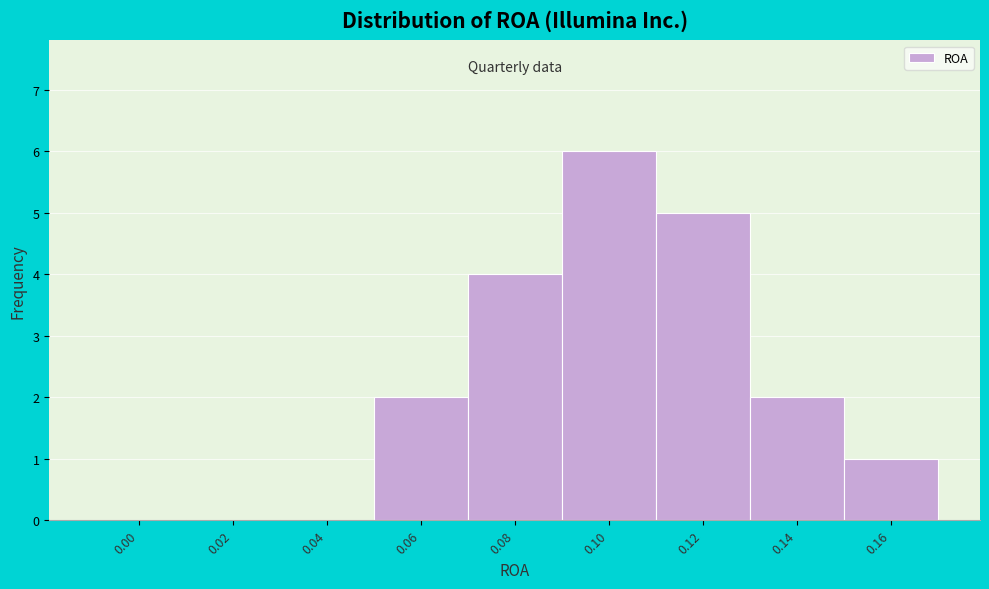

Reading left to right, extract all data points from this chart.

0.00=0	0.02=0	0.04=0	0.06=2	0.08=4	0.10=6	0.12=5	0.14=2	0.16=1